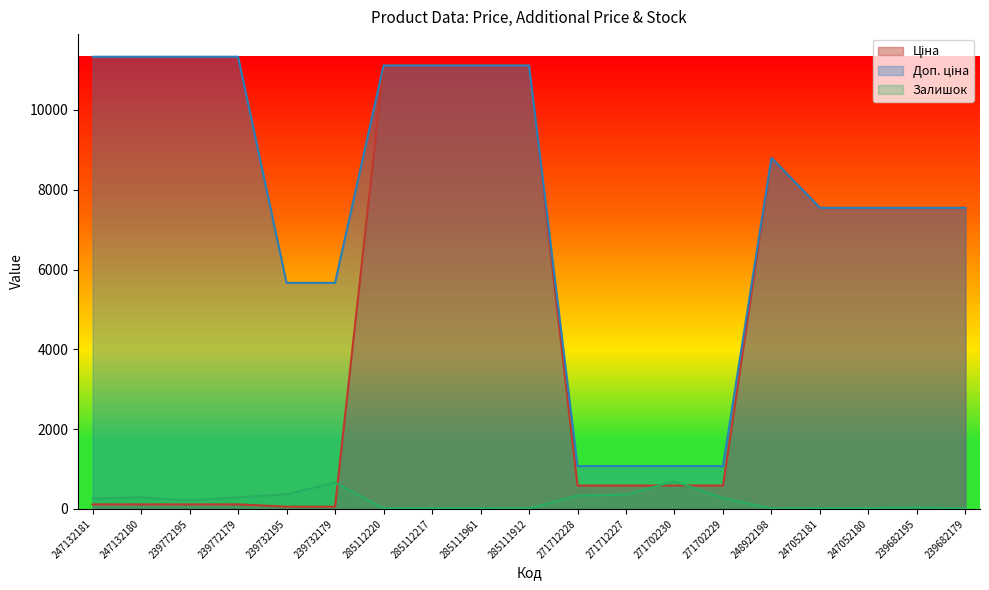

Reading left to right, extract all data points from this chart.

Ціна: 247132181=113.3	247132180=113.3	239772195=113.3	239772179=113.3	239732195=56.7	239732179=56.7	285112220=11113.6	285112217=11113.6	285111961=11113.6	285111912=11113.6	271712228=586.0	271712227=586.0	271702230=586.0	271702229=586.0	248922198=8797.6	247052181=7545.9	247052180=7545.9	239682195=7545.9	239682179=7545.9
Доп. ціна: 247132181=11334.0	247132180=11334.0	239772195=11334.0	239772179=11334.0	239732195=5667.0	239732179=5667.0	285112220=11113.6	285112217=11113.6	285111961=11113.6	285111912=11113.6	271712228=1074.5	271712227=1074.5	271702230=1074.5	271702229=1074.5	248922198=8797.6	247052181=7545.9	247052180=7545.9	239682195=7545.9	239682179=7545.9
Залишок: 247132181=260.0	247132180=290.0	239772195=215.0	239772179=290.0	239732195=370.0	239732179=658.0	285112220=17.0	285112217=17.0	285111961=17.0	285111912=14.0	271712228=333.0	271712227=359.0	271702230=690.0	271702229=272.0	248922198=11.0	247052181=19.0	247052180=21.0	239682195=38.0	239682179=13.0